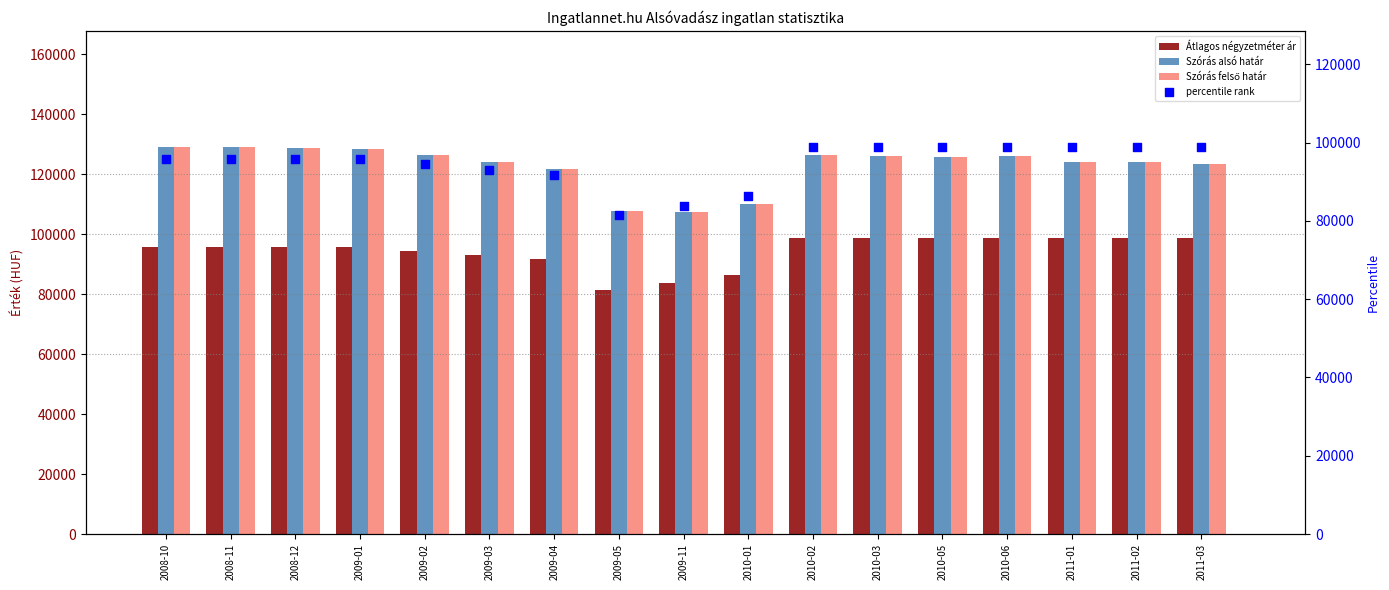

What are all the series names shown in the legend?

Átlagos négyzetméter ár, Szórás alsó határ, Szórás felső határ, percentile rank